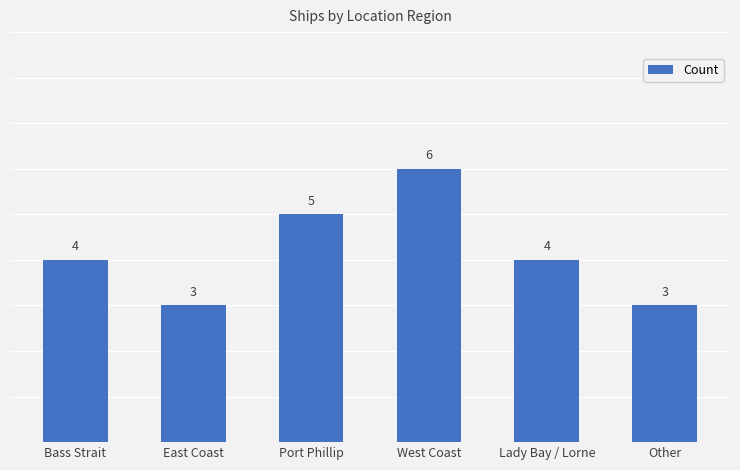

What is the maximum value shown in the chart?

6